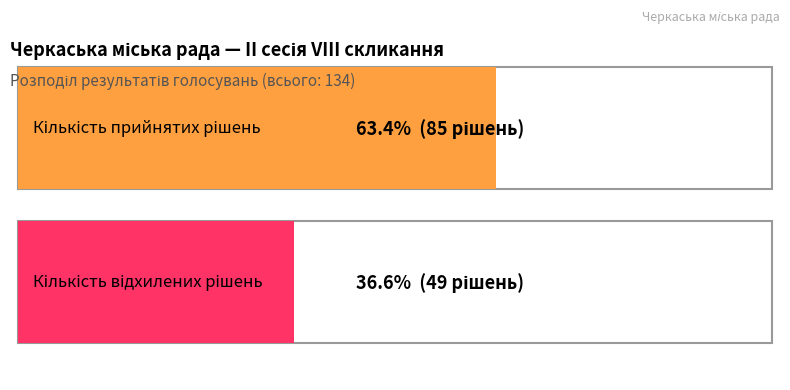

Count the values in the range 49 to 85.

2